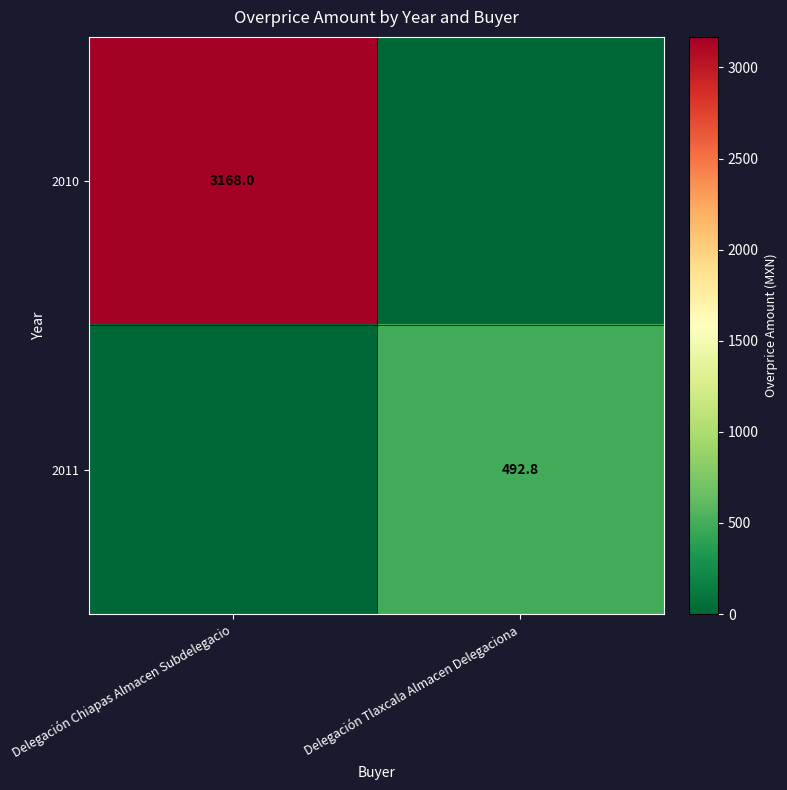

The 2010 series shows 4532.9 at Delegación Chiapas Almacen Subdelegacio. True or false?

False